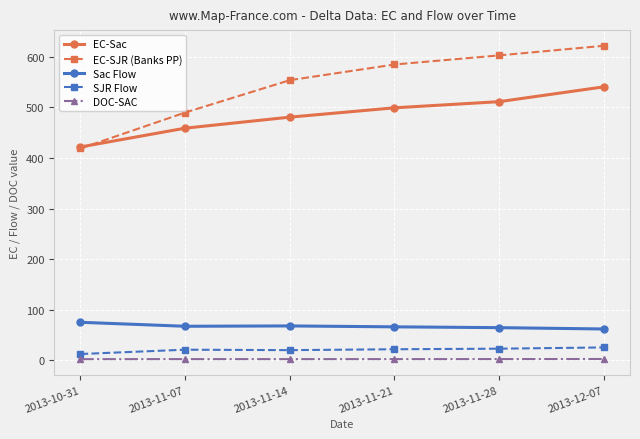

True or false: Sac Flow has a value of 68.2 at 2013-11-14.

True